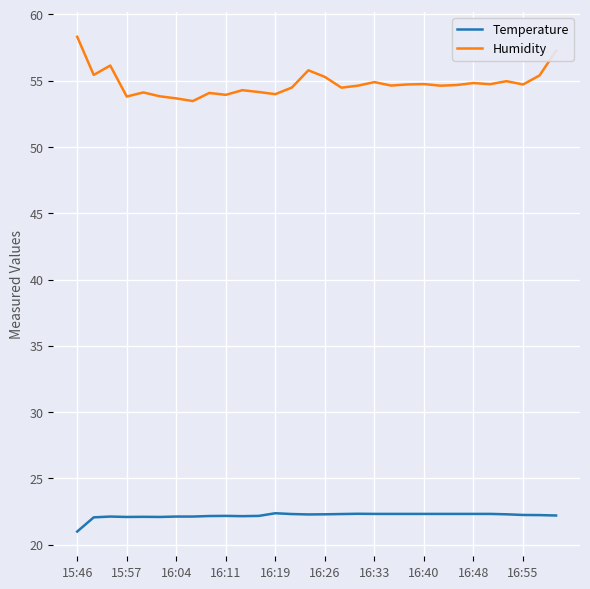

Does the chart have visible grid lines?

Yes